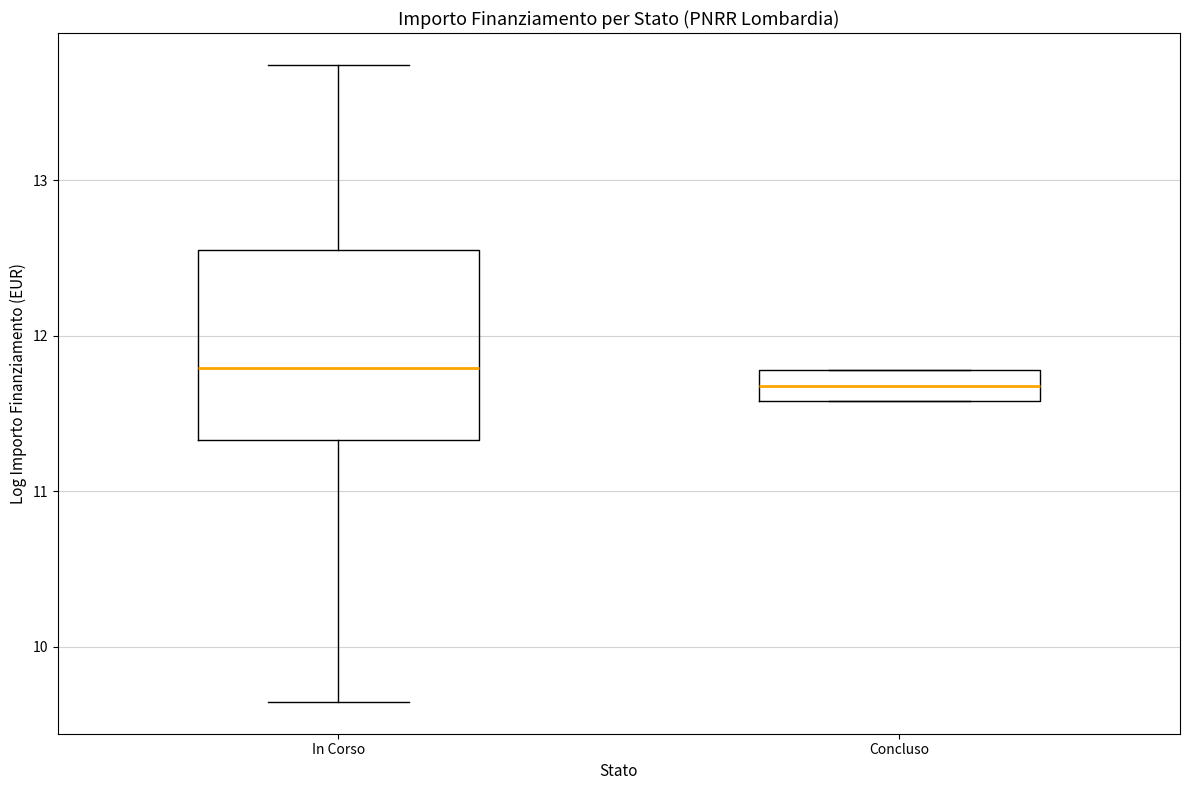

Reading left to right, transcribe this box plot: for each box, give where its median line is, the range the box spans, and where its two whiskers end, as read against the y-axis. The values are not printed on the chart, so give them approximately, as read against the axis.

In Corso: median 11.8, box 11.3 to 12.6, whiskers 9.6 to 13.7
Concluso: median 11.7, box 11.6 to 11.8, whiskers 11.6 to 11.8